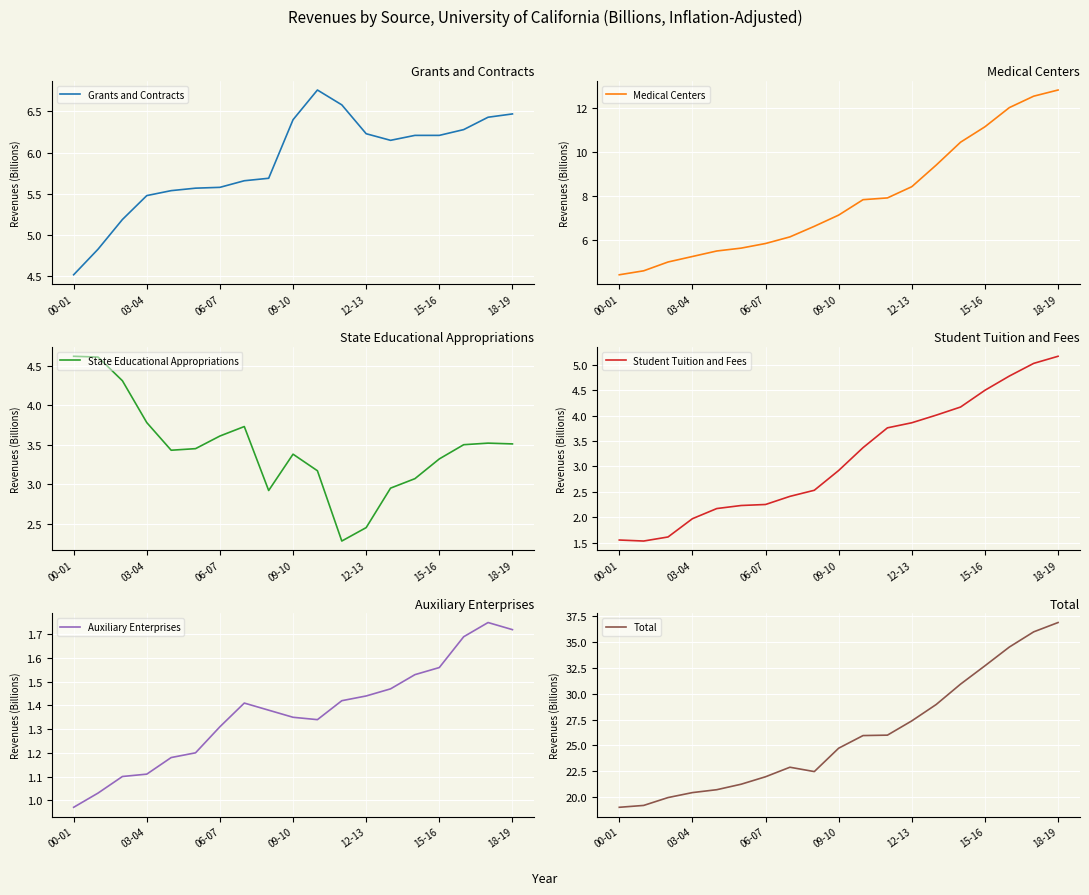

At which label does Grants and Contracts first exceed 6?

09-10